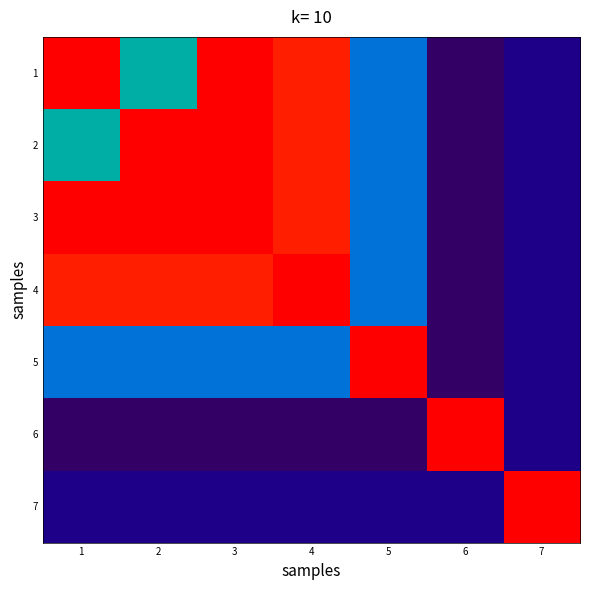

Reading left to right, what are all the values shown in this chart?

1: 1=1.0	2=0.5	3=1.0	4=1.0	5=0.3	6=0.0	7=0.1
2: 1=0.5	2=1.0	3=1.0	4=1.0	5=0.3	6=0.0	7=0.1
3: 1=1.0	2=1.0	3=1.0	4=1.0	5=0.3	6=0.0	7=0.1
4: 1=1.0	2=1.0	3=1.0	4=1.0	5=0.3	6=0.0	7=0.1
5: 1=0.3	2=0.3	3=0.3	4=0.3	5=1.0	6=0.0	7=0.1
6: 1=0.0	2=0.0	3=0.0	4=0.0	5=0.0	6=1.0	7=0.1
7: 1=0.1	2=0.1	3=0.1	4=0.1	5=0.1	6=0.1	7=1.0